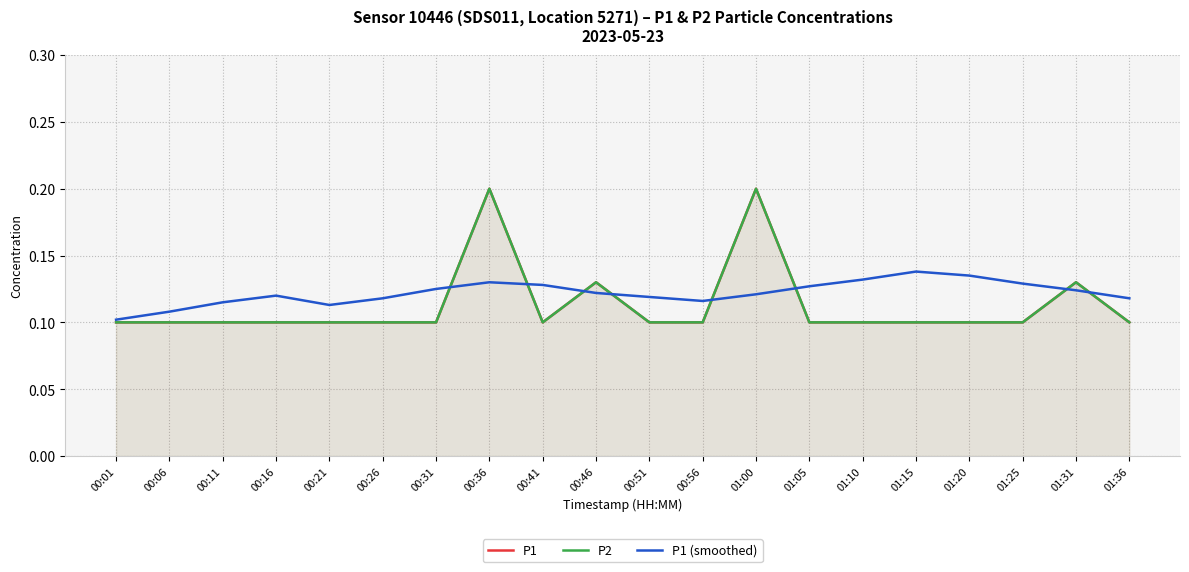

After their last crossing, which series has the higher values: P1 (smoothed) or P1?

P1 (smoothed)